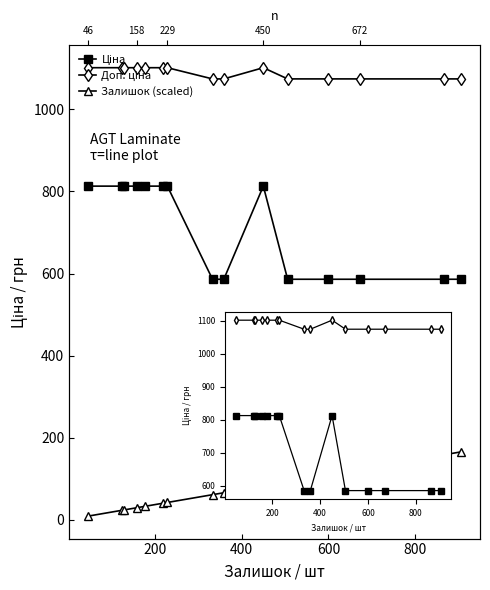

Between 7 and 8, which series saw the biggest shift?

Залишок (scaled)